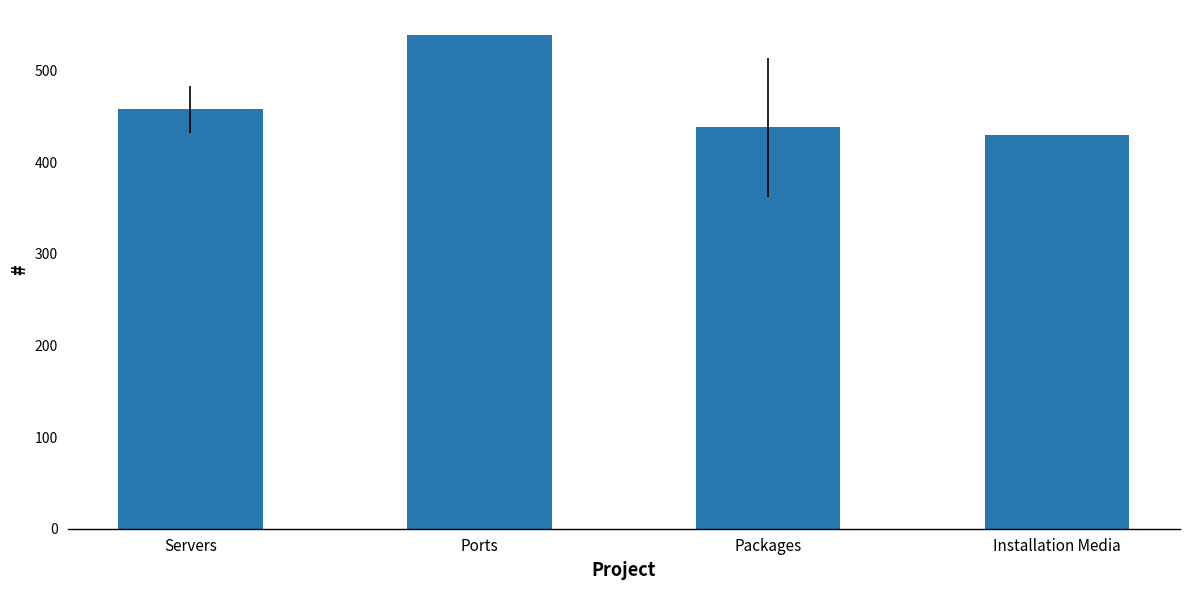

What is the sum of the values at Installation Media and Ports?

969.0